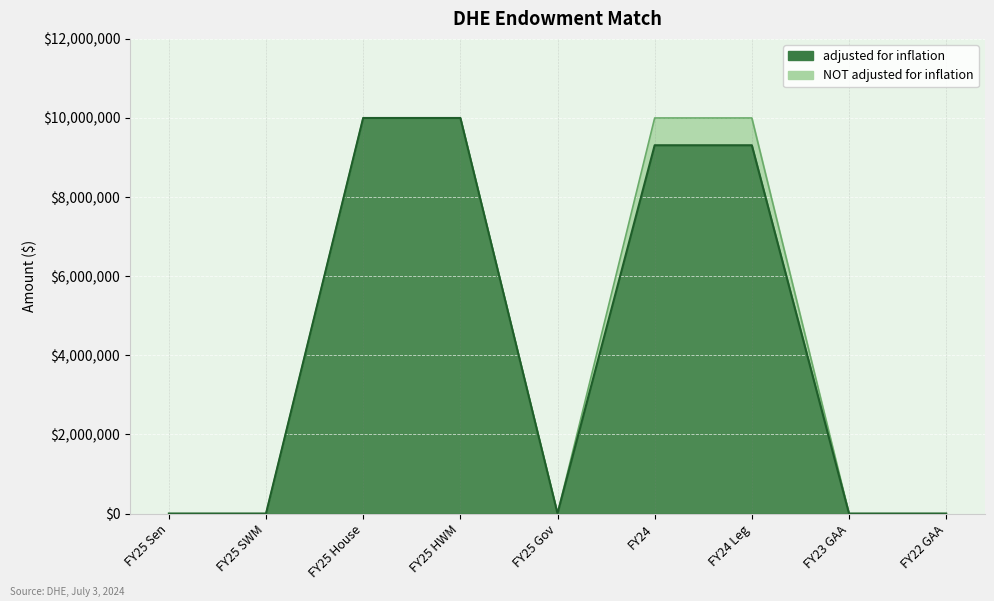

At how many categories does at least one series exceed 26821?

4